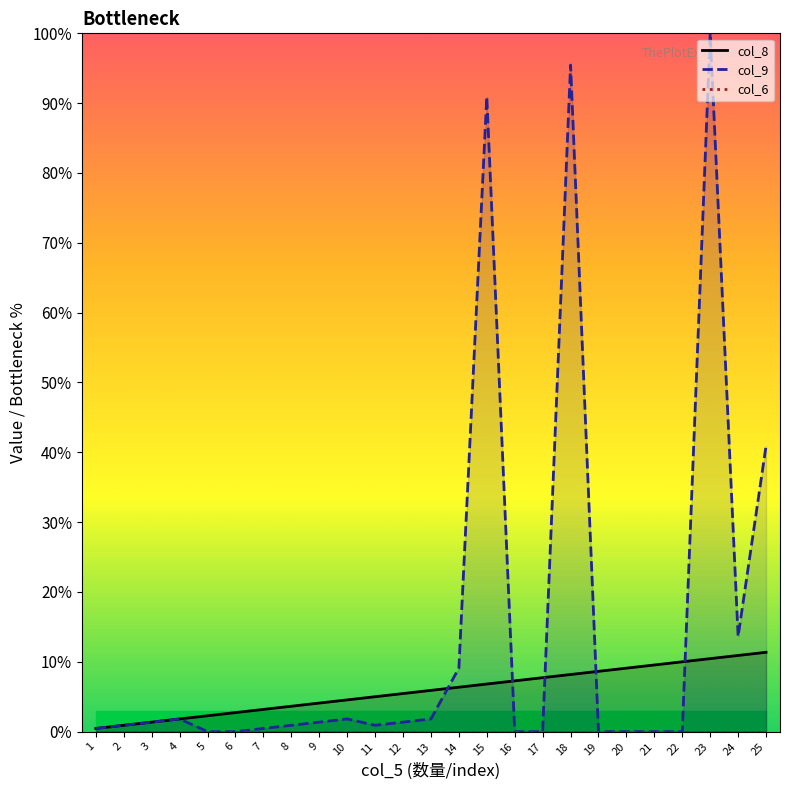

True or false: col_9 and col_6 cross at least once.

False